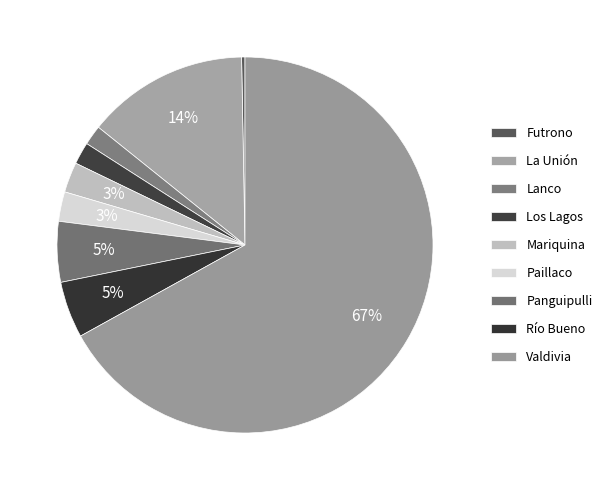

How many segments does this pie chart have?

9